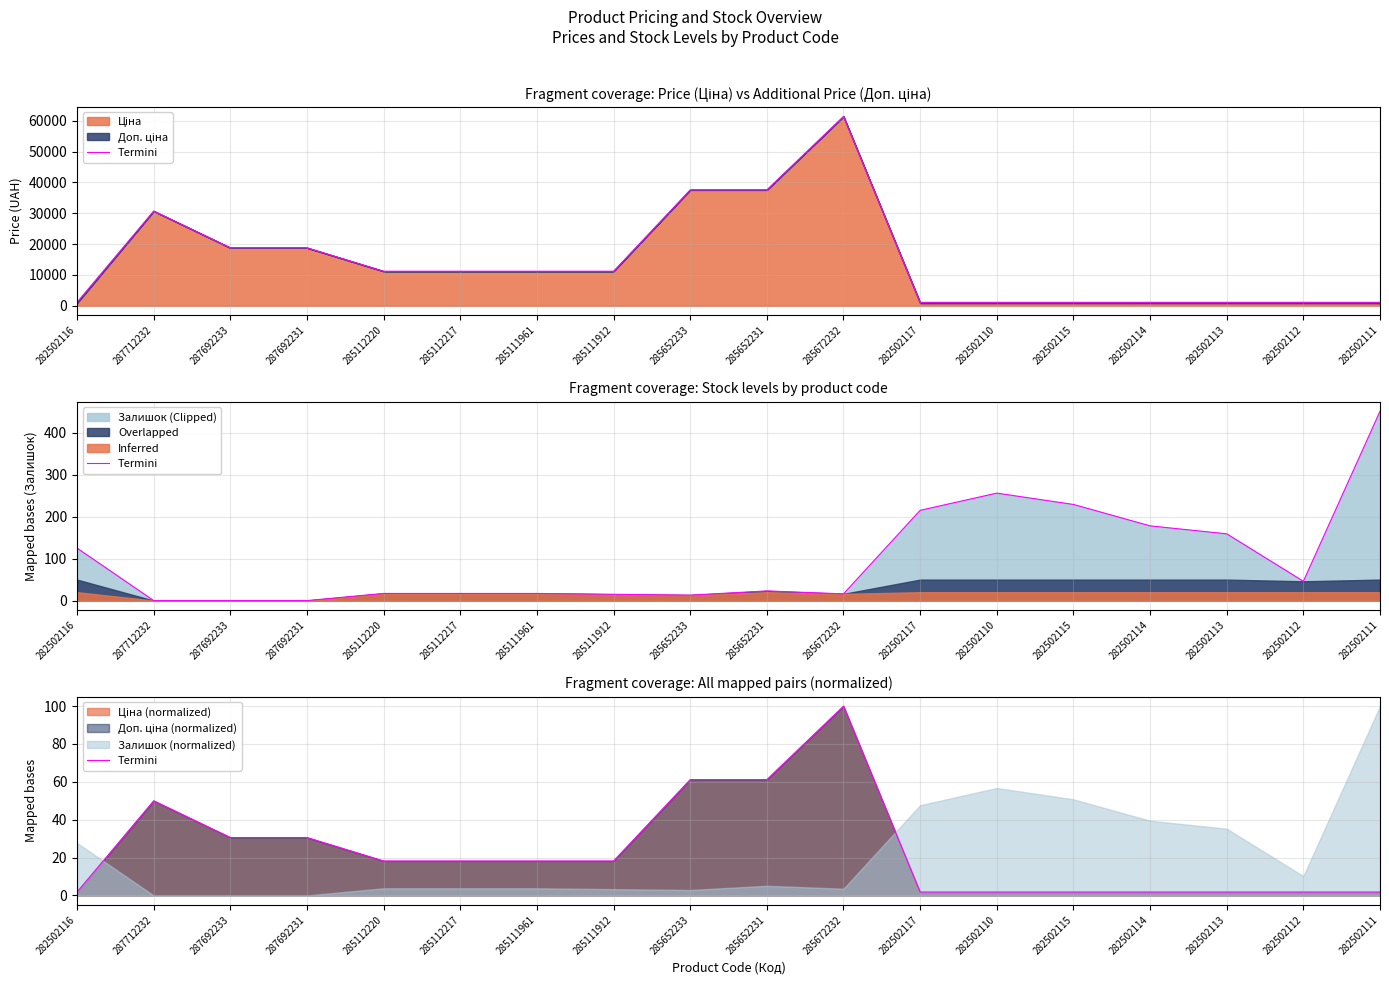

Does the chart display data point markers on the line(s)?

No